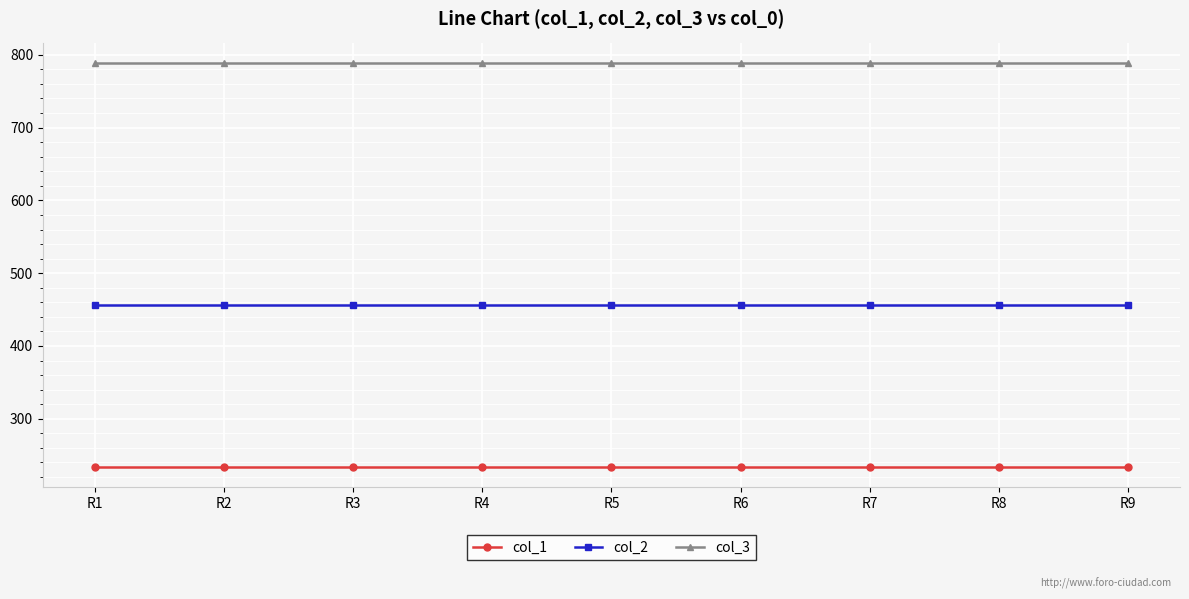

What is the value of the col_2 point at the 3rd from the left?

456